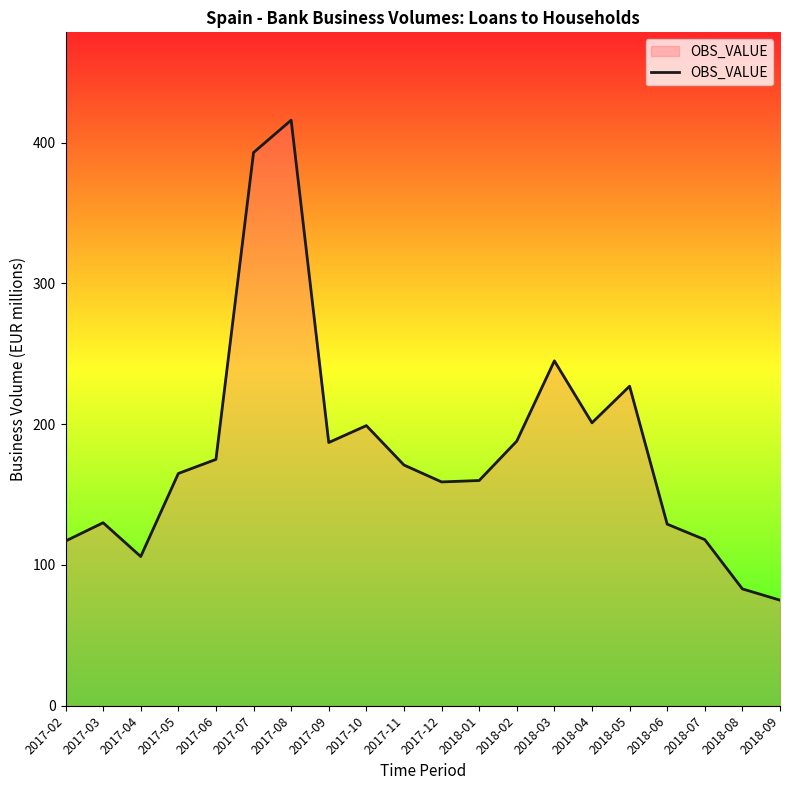

Approximately how many times larger is the value at 2017-03 compared to 2018-01?

0.8